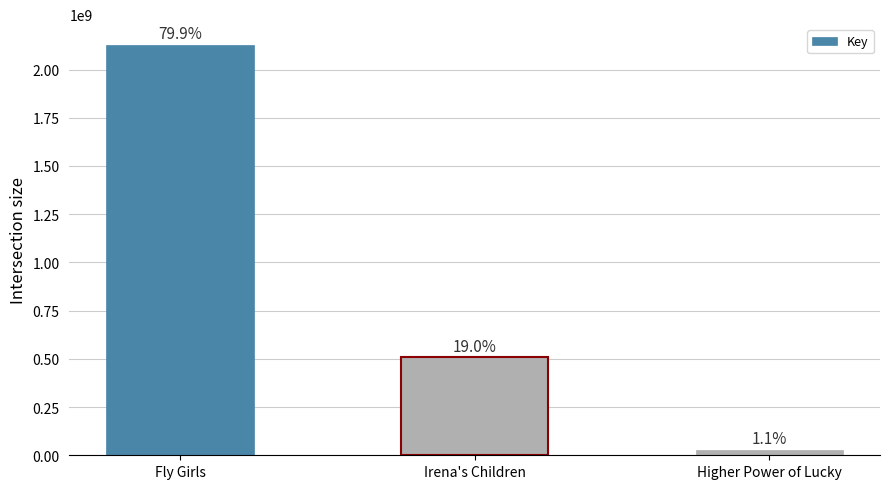

Are the bars horizontal?

No